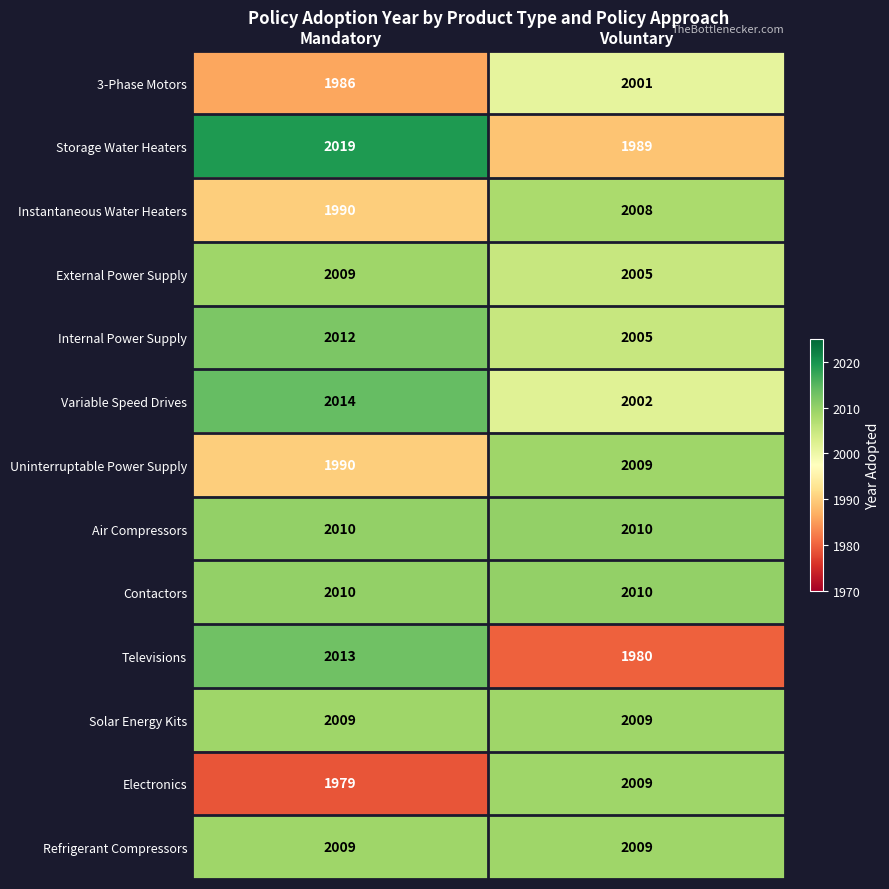

What value does the Refrigerant Compressors series have at Voluntary?

2009